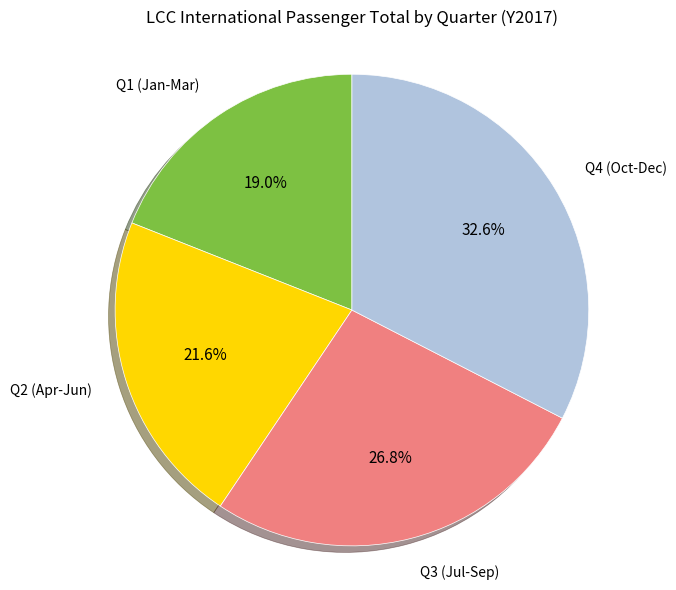

Rank the categories by value from lowest to highest.

Q1 (Jan-Mar), Q2 (Apr-Jun), Q3 (Jul-Sep), Q4 (Oct-Dec)